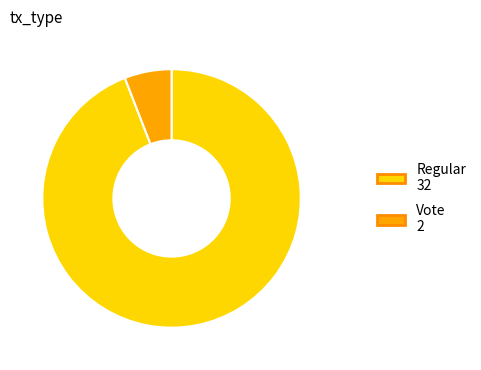

How many segments does this pie chart have?

2